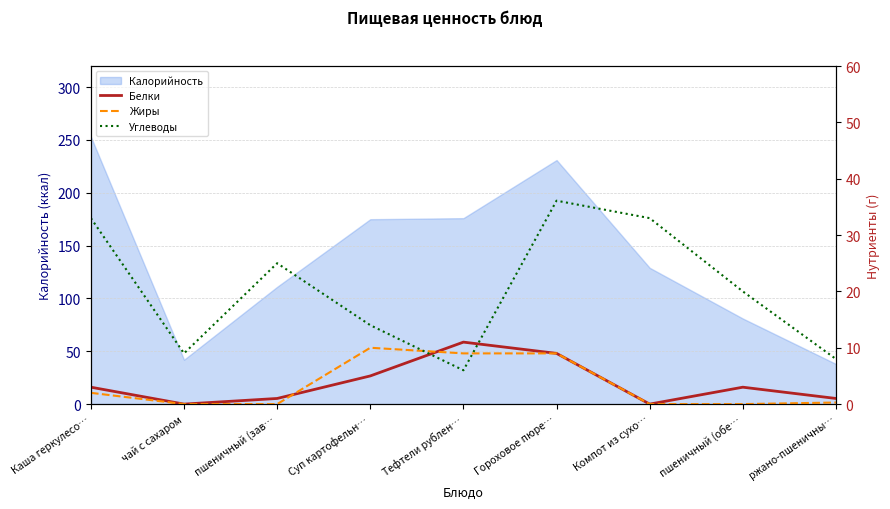

At which label is Калорийность closest to 145?

Компот из сухо…